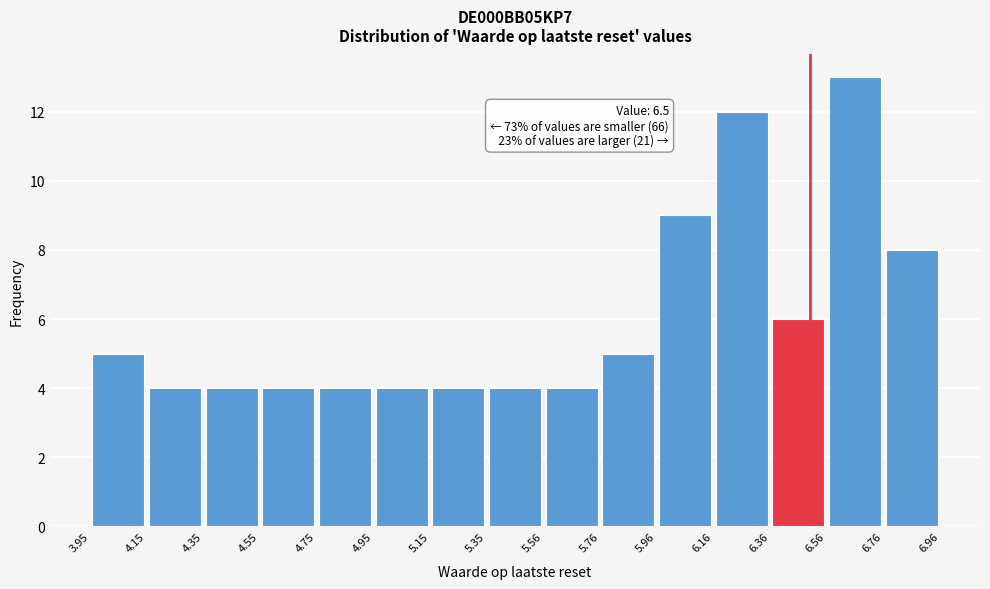

Over which range of the x-axis is the bar tallest?

6.56 to 6.76